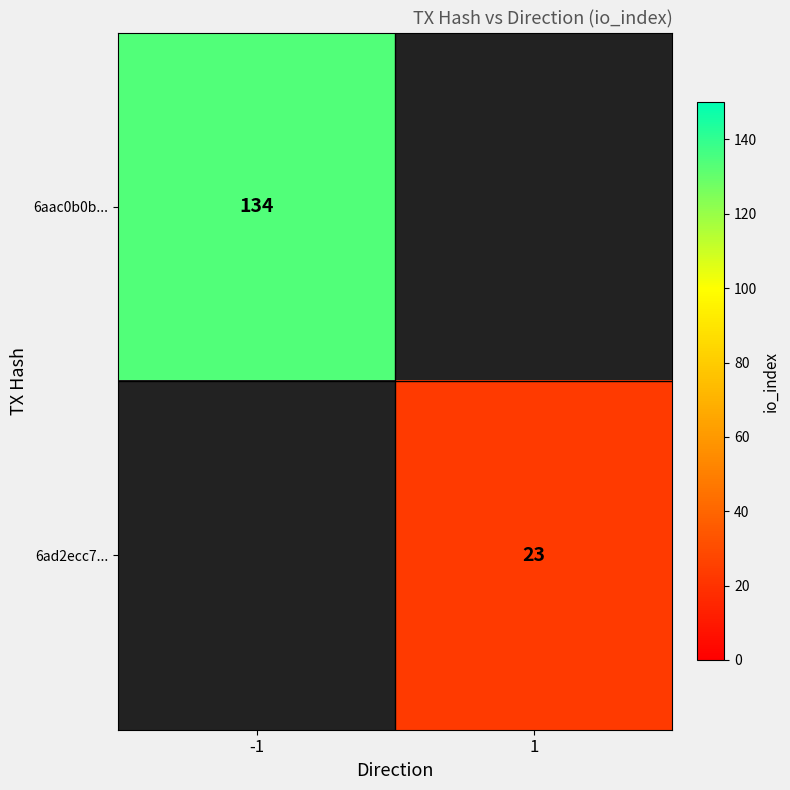

True or false: 6aac0b0b... has a value of 134 at -1.

True